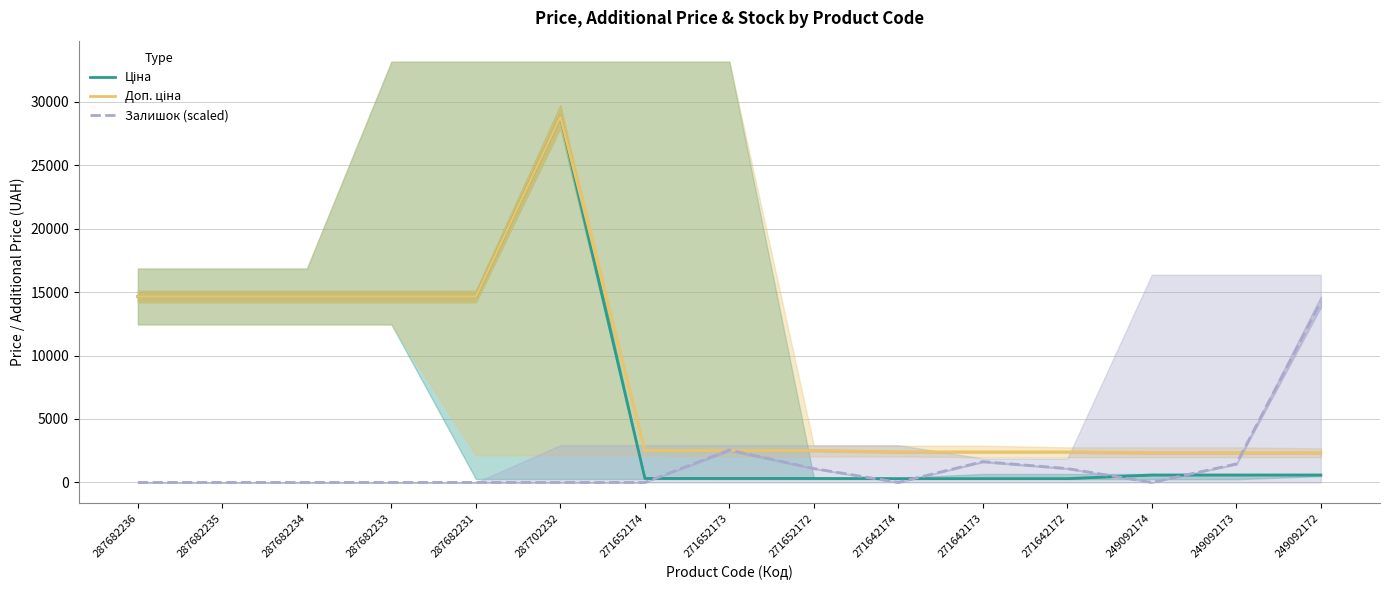

Reading left to right, transcribe all the data shown in this chart.

Ціна: 14649.6	14649.6	14649.6	14649.6	14649.6	28821.8	314.7	314.7	314.7	300.6	300.6	300.6	584.9	584.9	584.9
Доп. ціна: 14649.6	14649.6	14649.6	14649.6	14649.6	28821.8	2517.5	2517.5	2517.5	2405.2	2405.2	2405.2	2339.7	2339.7	2339.7
Залишок (scaled): 0.0	0.0	0.0	0.0	0.0	0.0	0.0	2553.8	1094.5	0.0	1641.7	1094.5	0.0	1459.3	14228.5